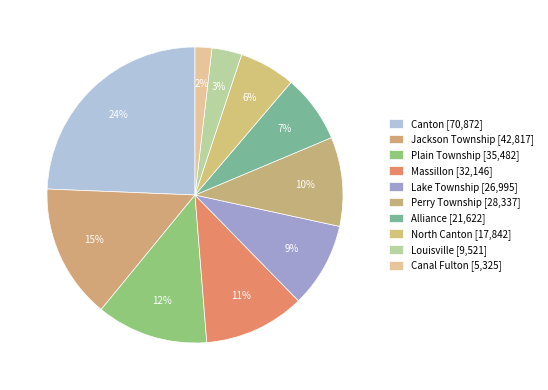

Is Alliance the majority of the pie?

No